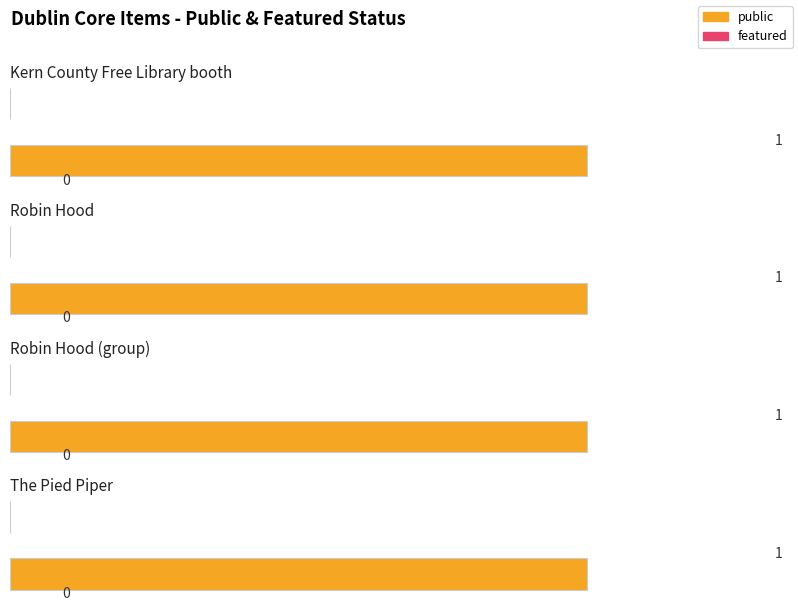

What position from the left is Kern County Free Library booth?

1